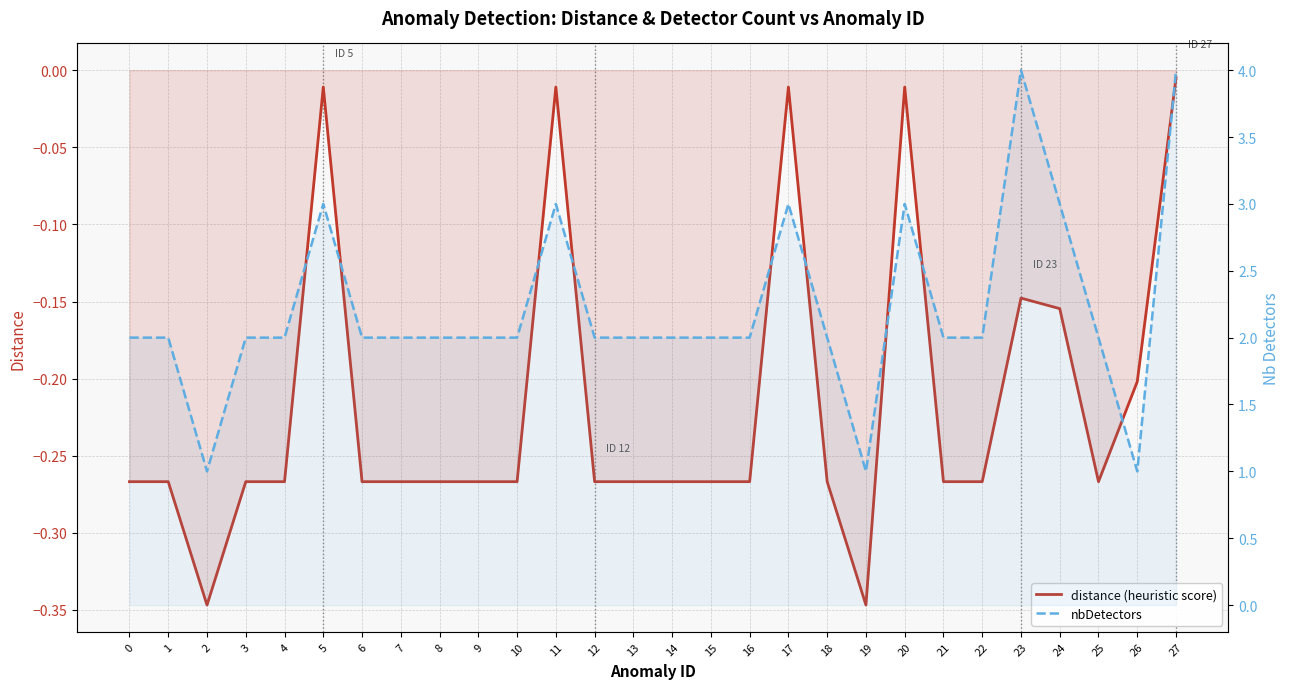

What is the difference between the maximum and minimum values in the distance (heuristic score) series?

0.3